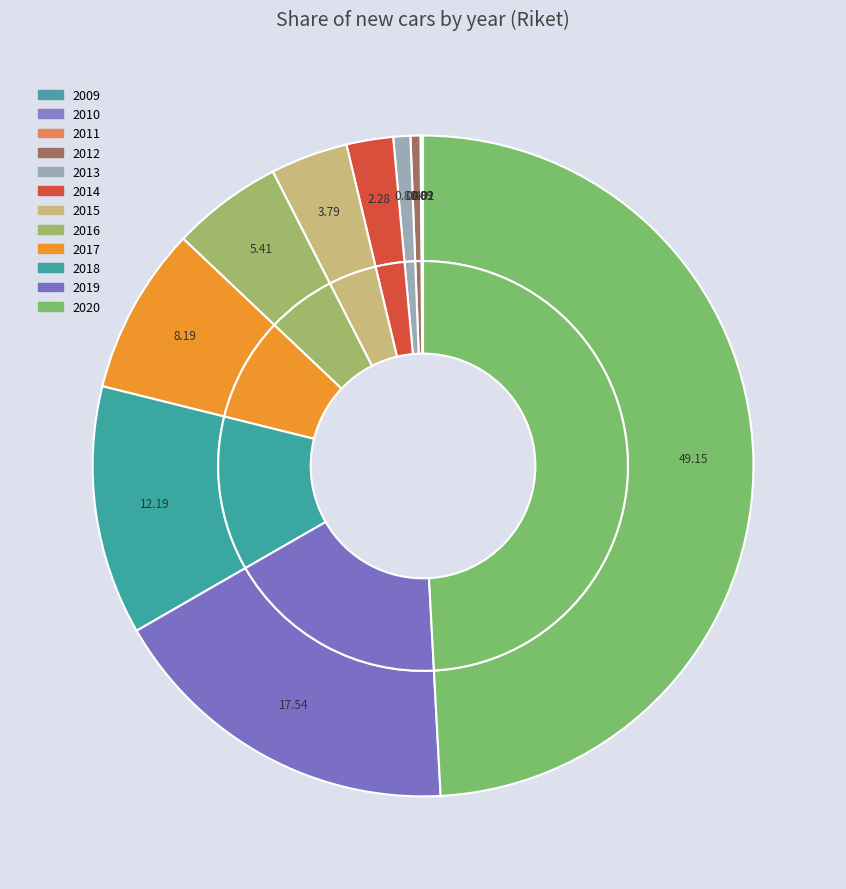

How many segments does this pie chart have?

12